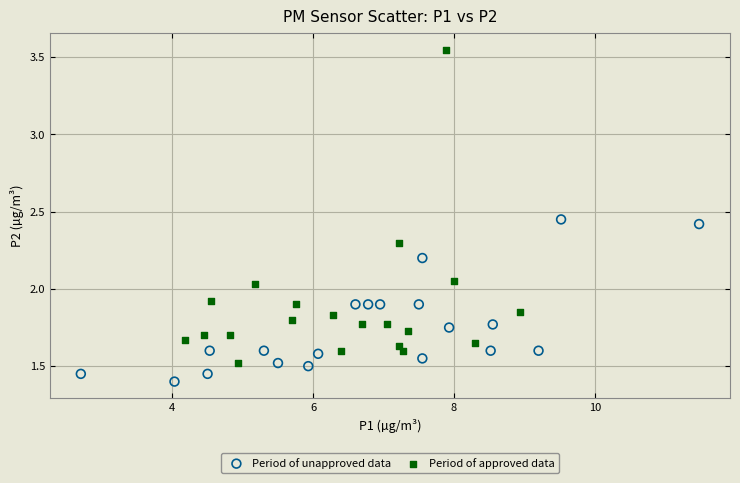

What are all the series names shown in the legend?

Period of unapproved data, Period of approved data